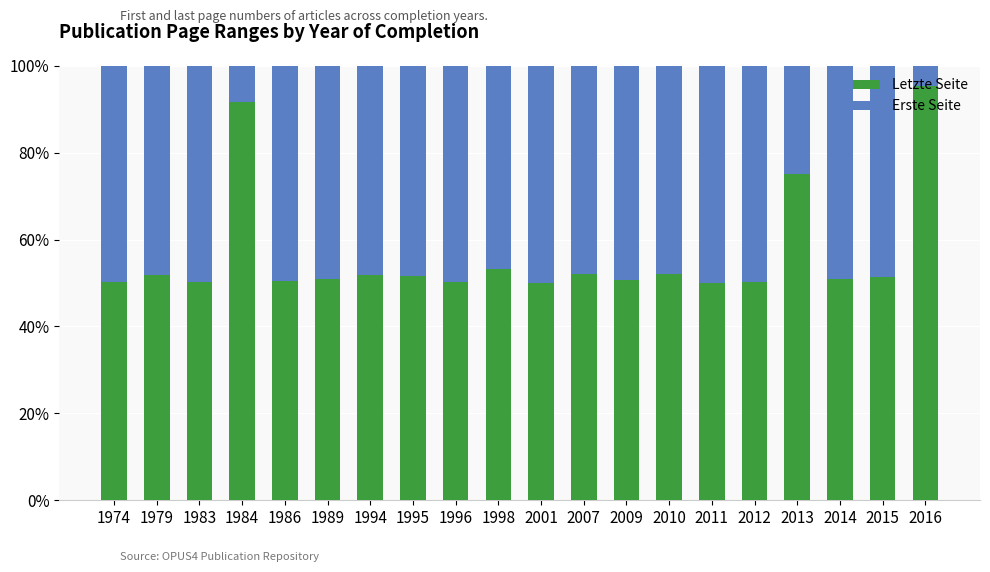

Where is Letzte Seite nearest to the value 72?

2013